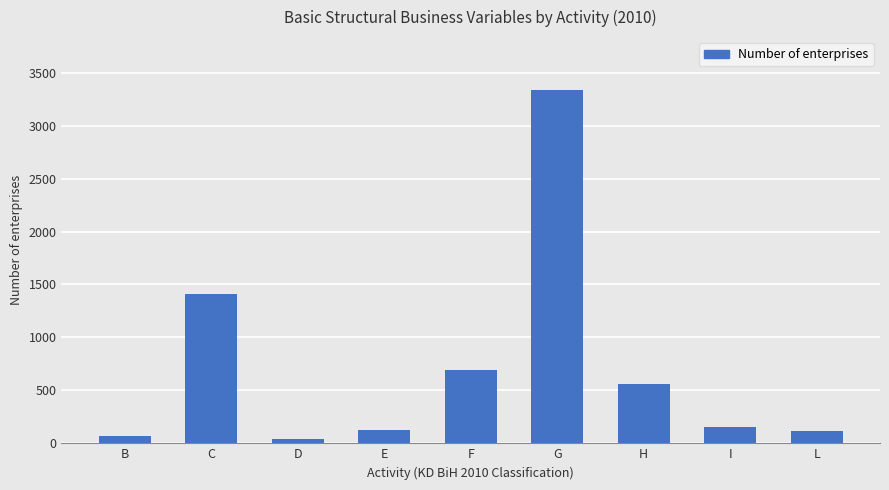

What is the average value?

722